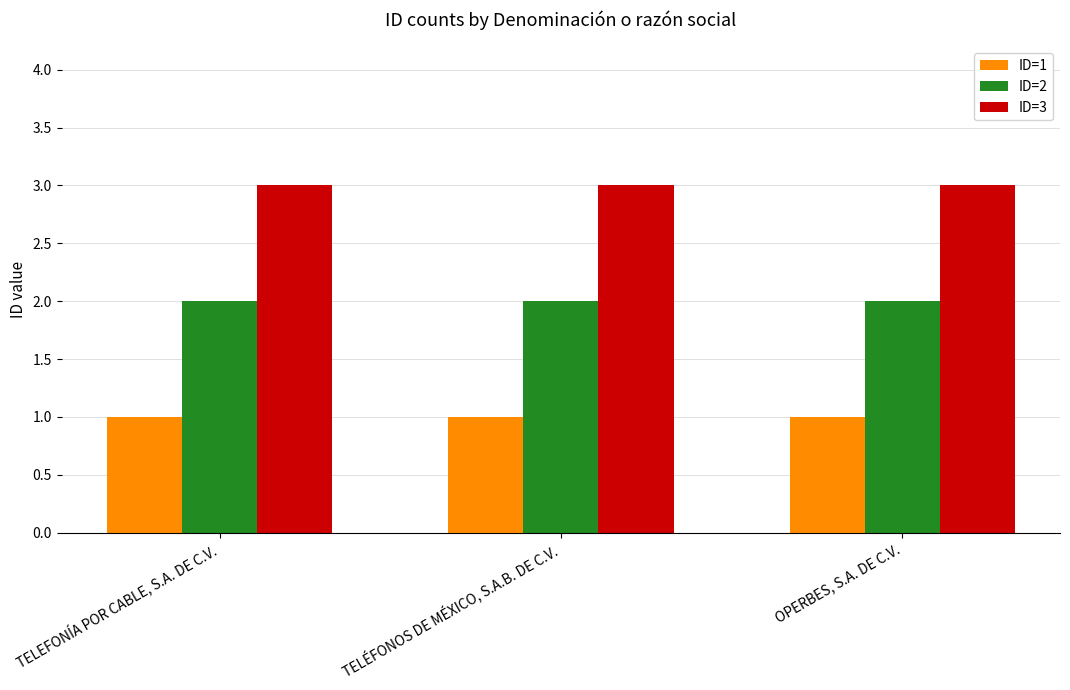

What is the spread (max minus min) of values at OPERBES, S.A. DE C.V.?

2